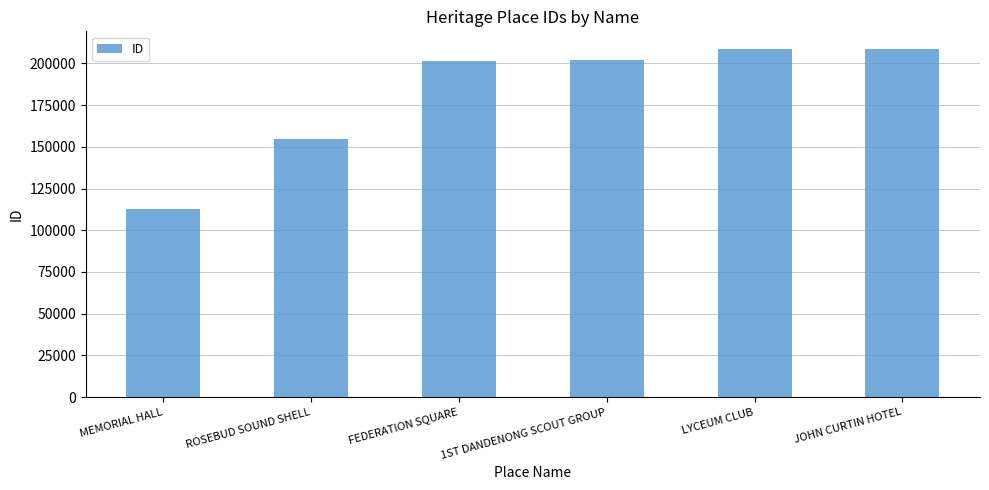

Are the bars horizontal?

No